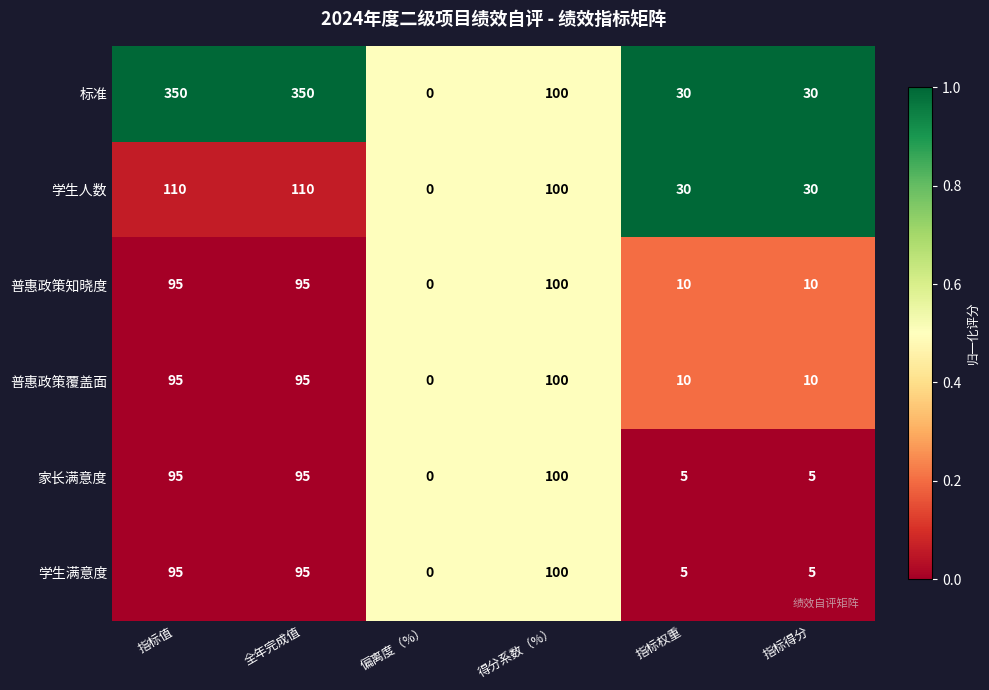

Which series has the widest spread of values?

标准